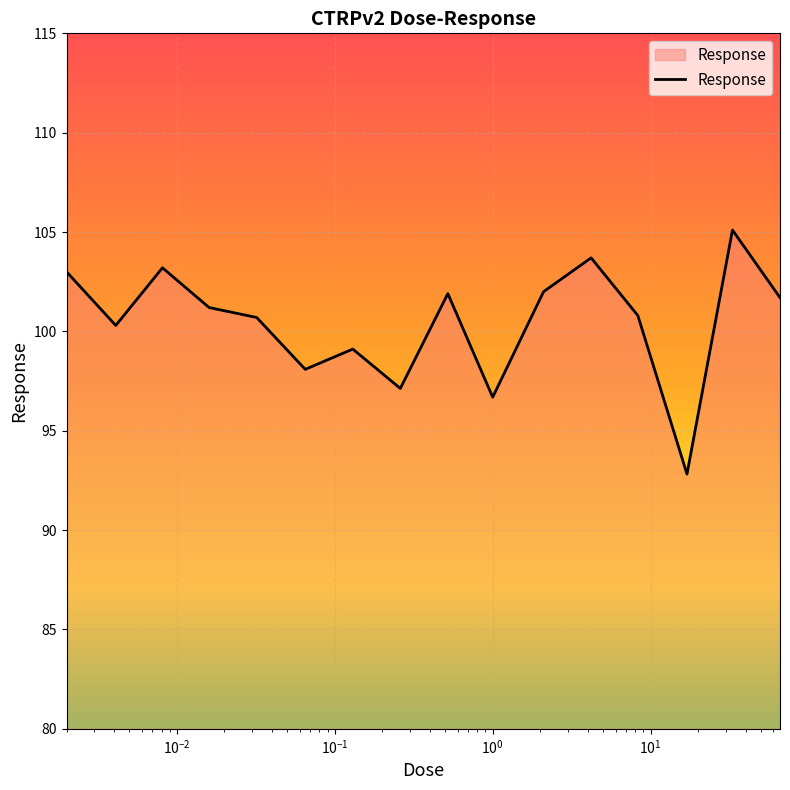

What is the minimum value shown in the chart?

92.8